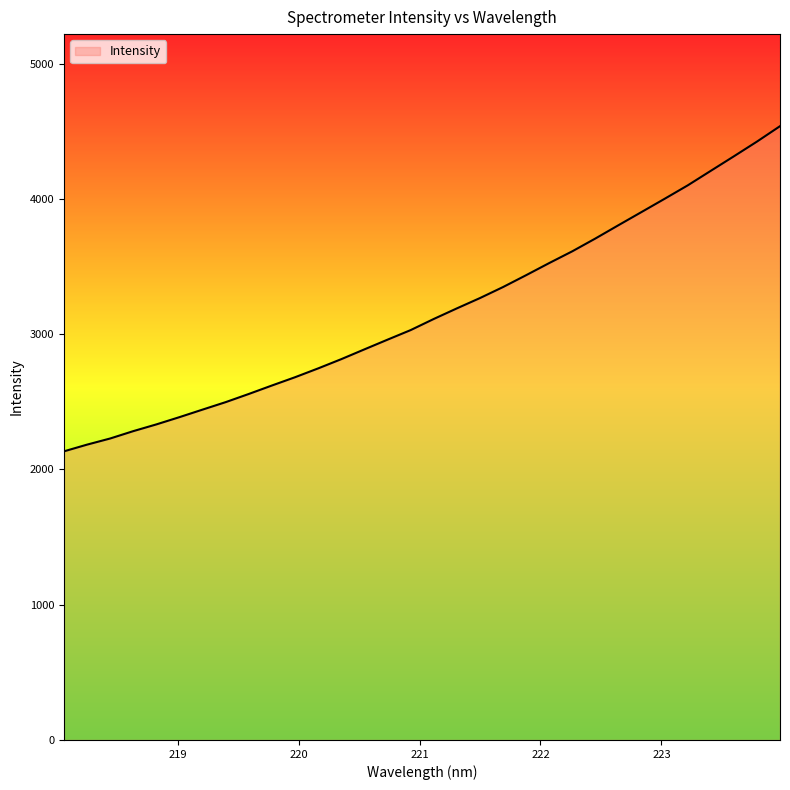

What is the maximum value shown in the chart?

4538.3